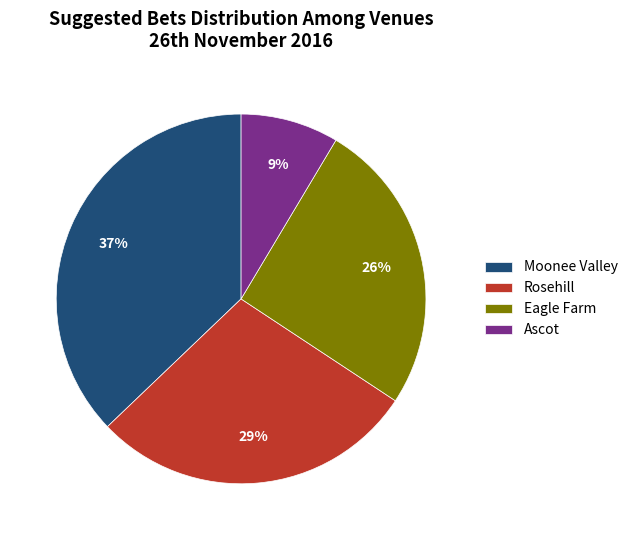

Is the sum of Ascot and Eagle Farm greater than half?

No